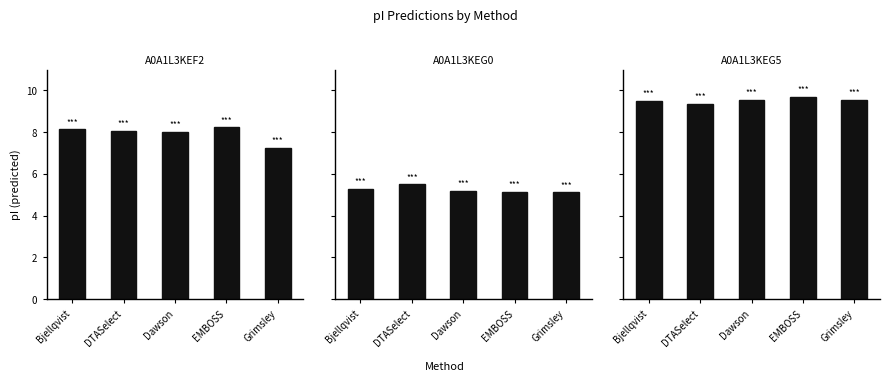

What is the lowest value of the A0A1L3KEG0 series?

5.1